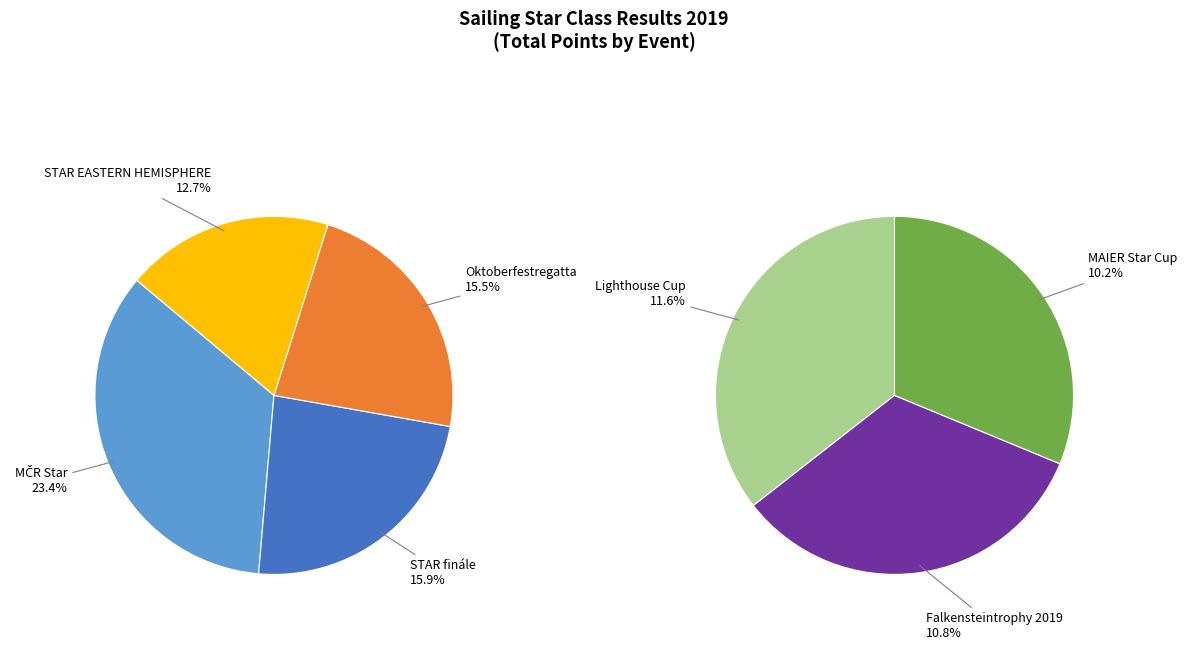

The Falkensteintrophy 2019 slice represents 1% of the pie. True or false?

False